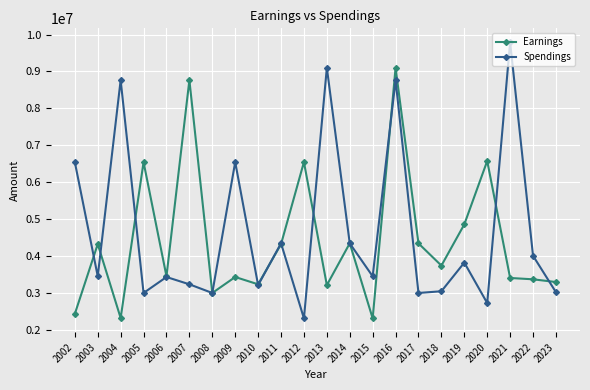

Between 2011 and 2016, which series saw the biggest shift?

Earnings